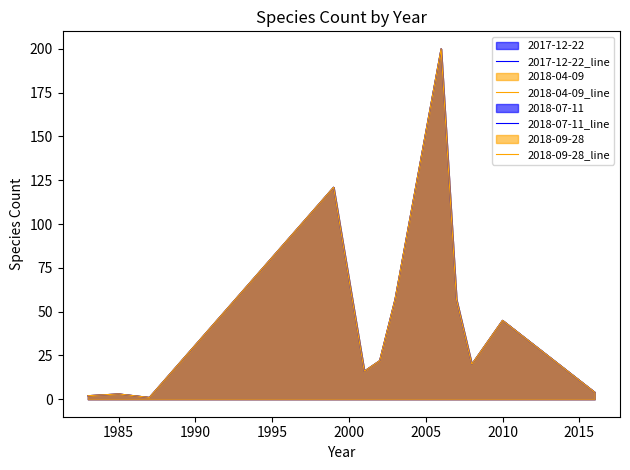

In 2017-12-22_line, how many points are lower than both neighbors (excluding endpoints)?

3